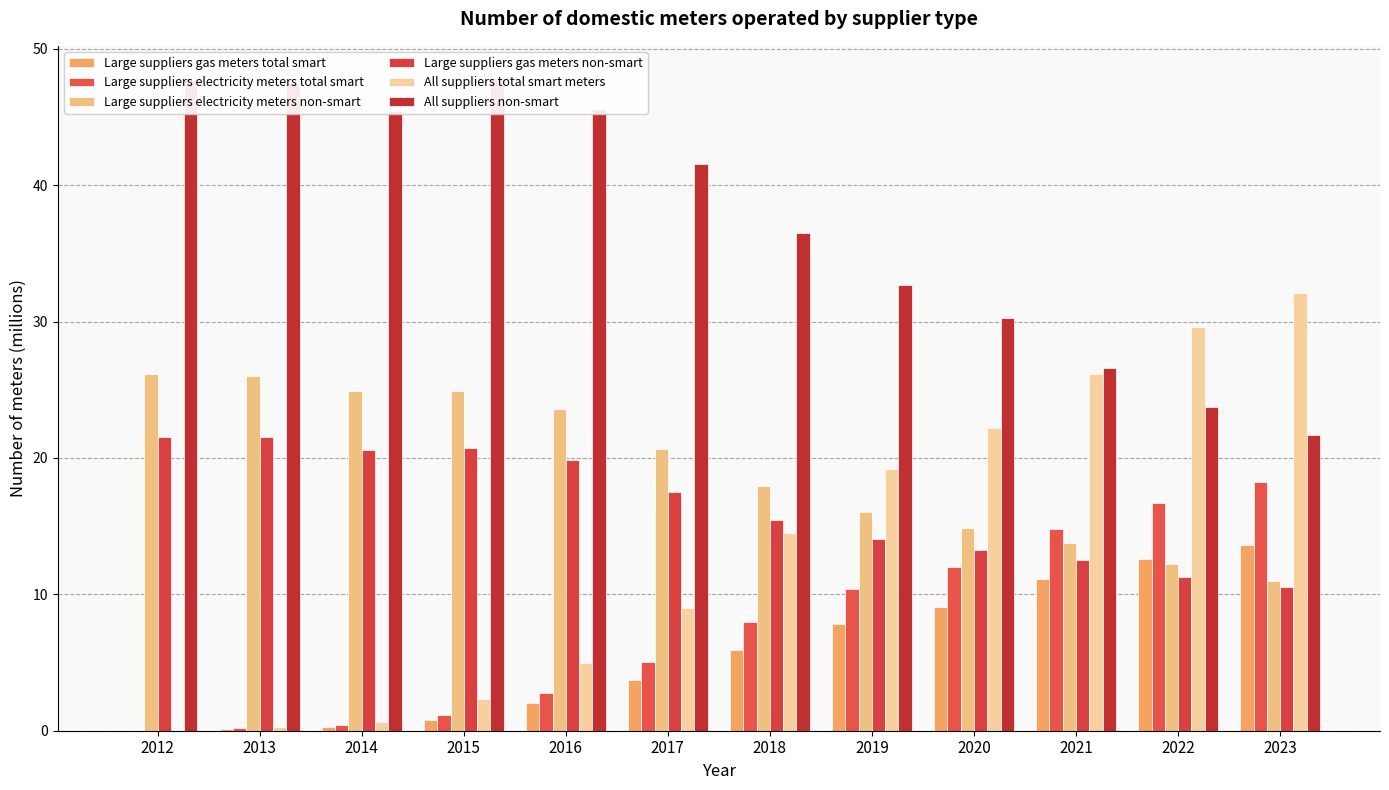

What is the value of the Large suppliers gas meters non-smart bar at the 1st from the left?

21.6